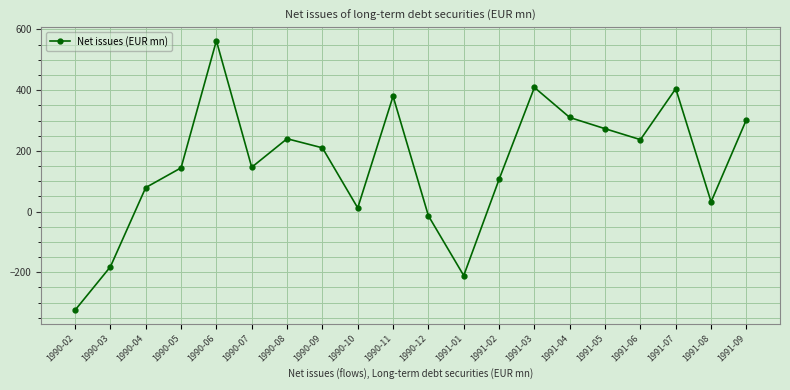

Which label corresponds to the smallest value in the chart?

1990-02